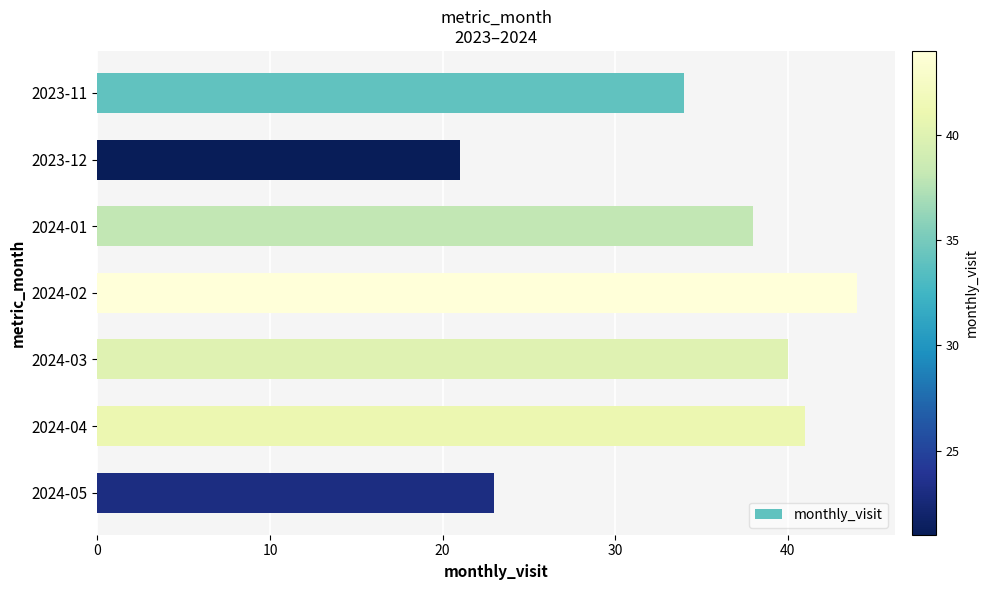

How many series are shown in this chart?

1